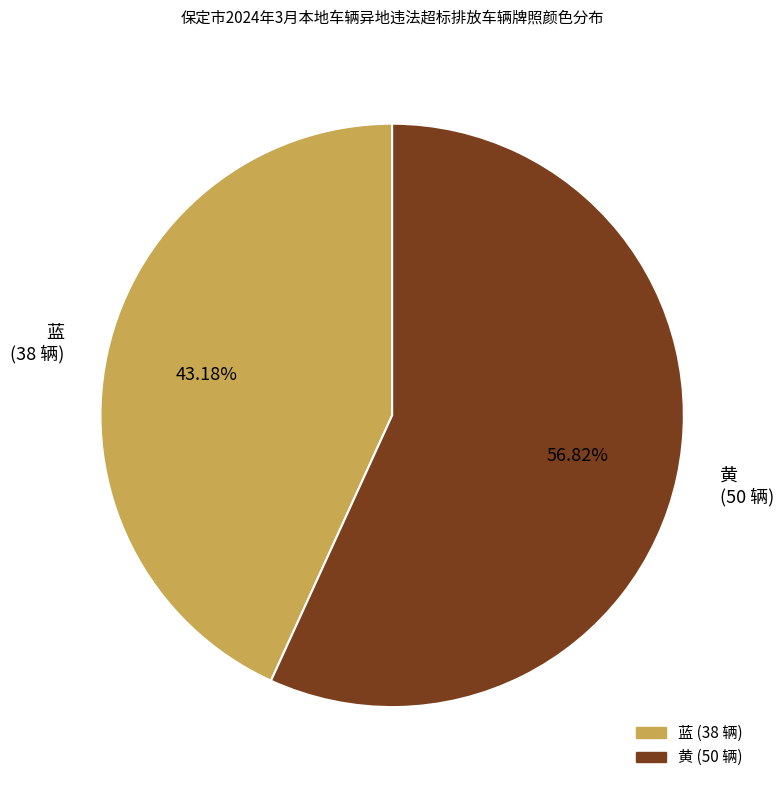

Approximately how many times larger is the value at 黄 compared to 蓝?

1.3